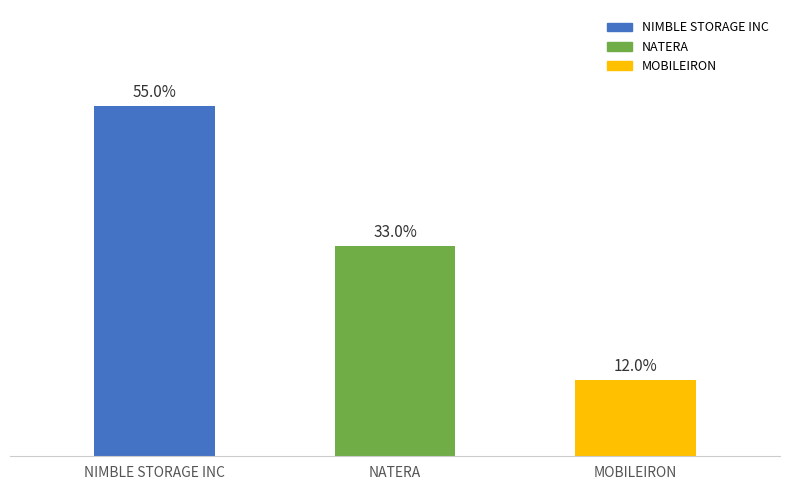

At which label does the data first exceed 32?

NIMBLE STORAGE INC